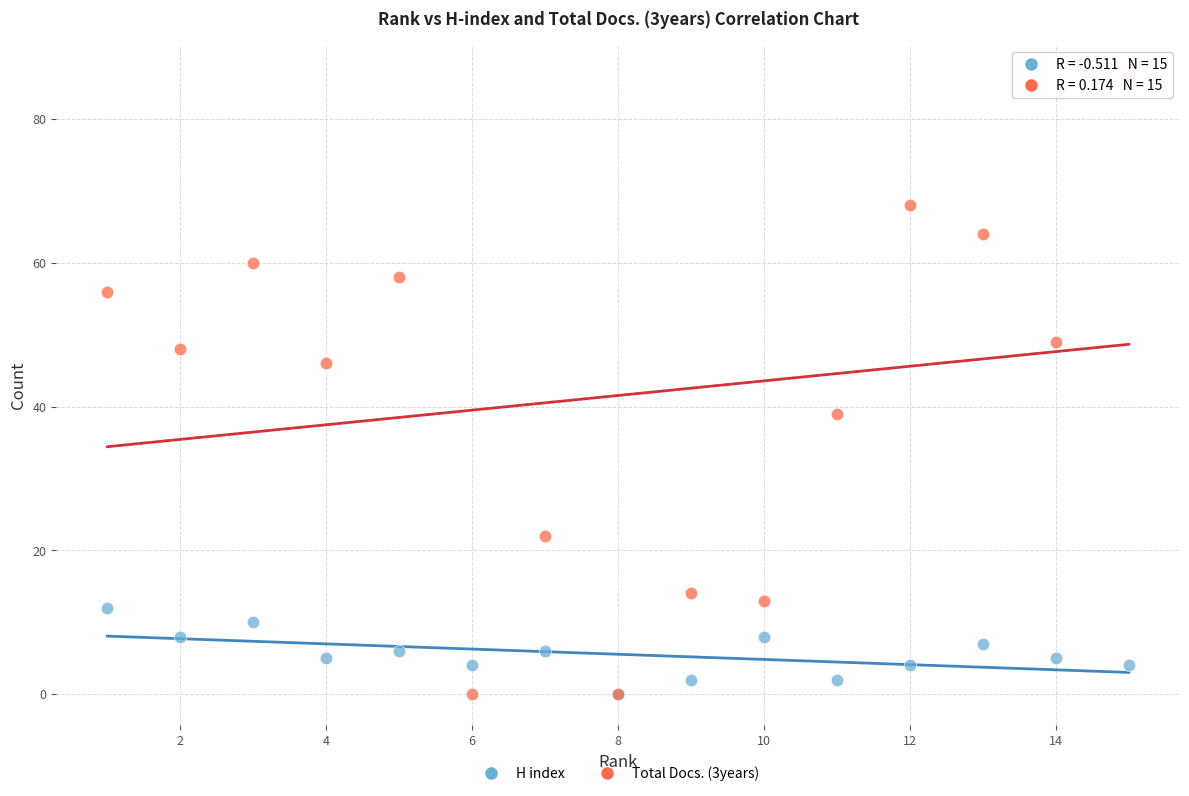

Which series has the largest Y range (max minus min)?

Total Docs. (3years)